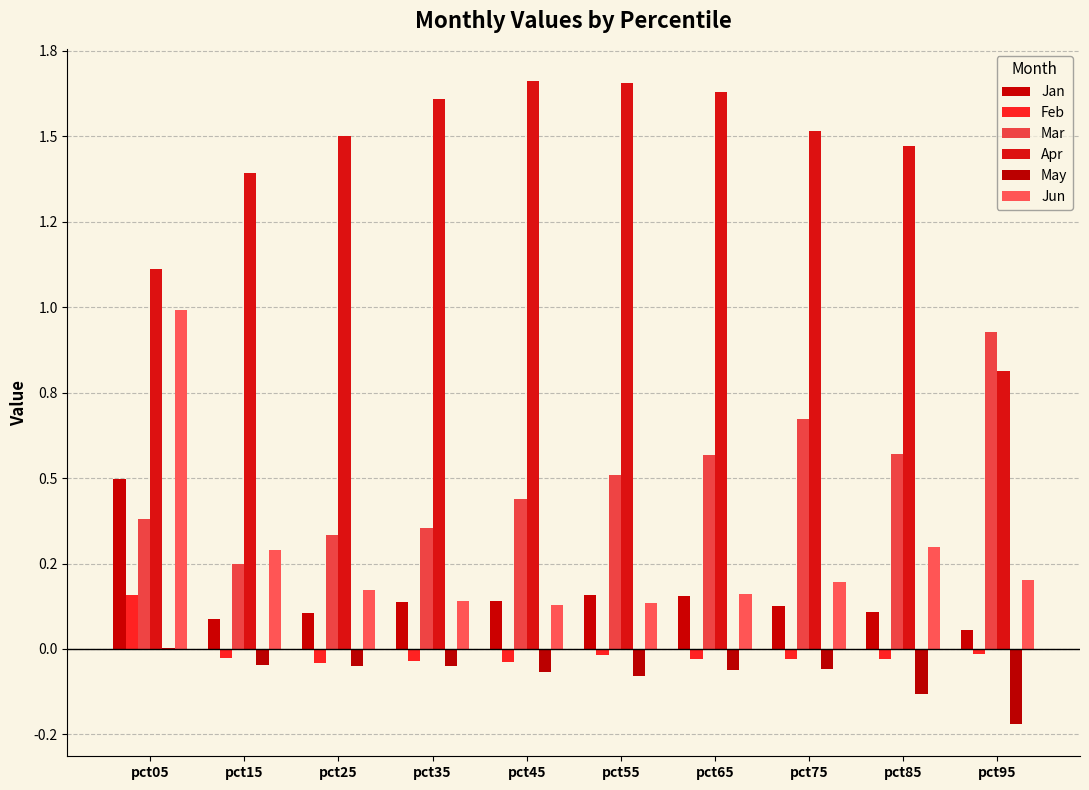

Are the bars grouped side by side (vs. stacked)?

Yes